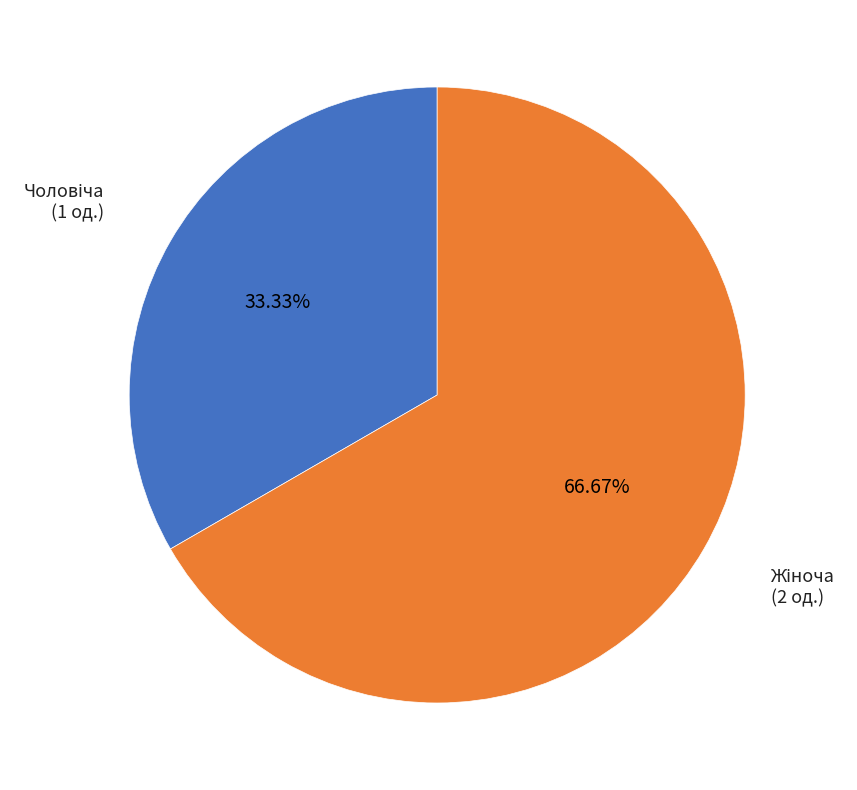

Is there any slice that represents more than half of the pie?

Yes